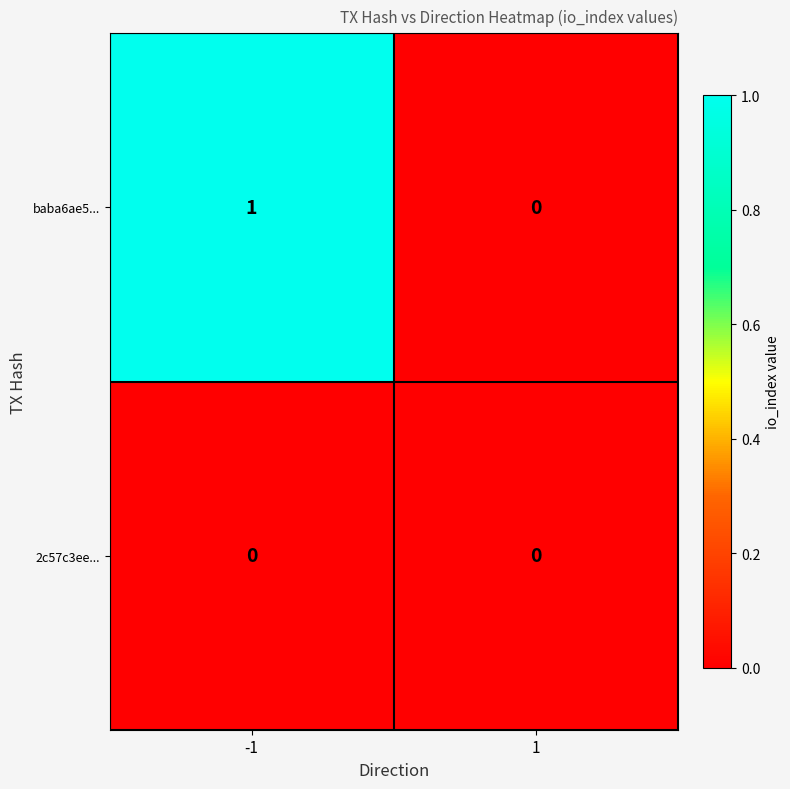

Which series has the largest total across all categories?

baba6ae5...